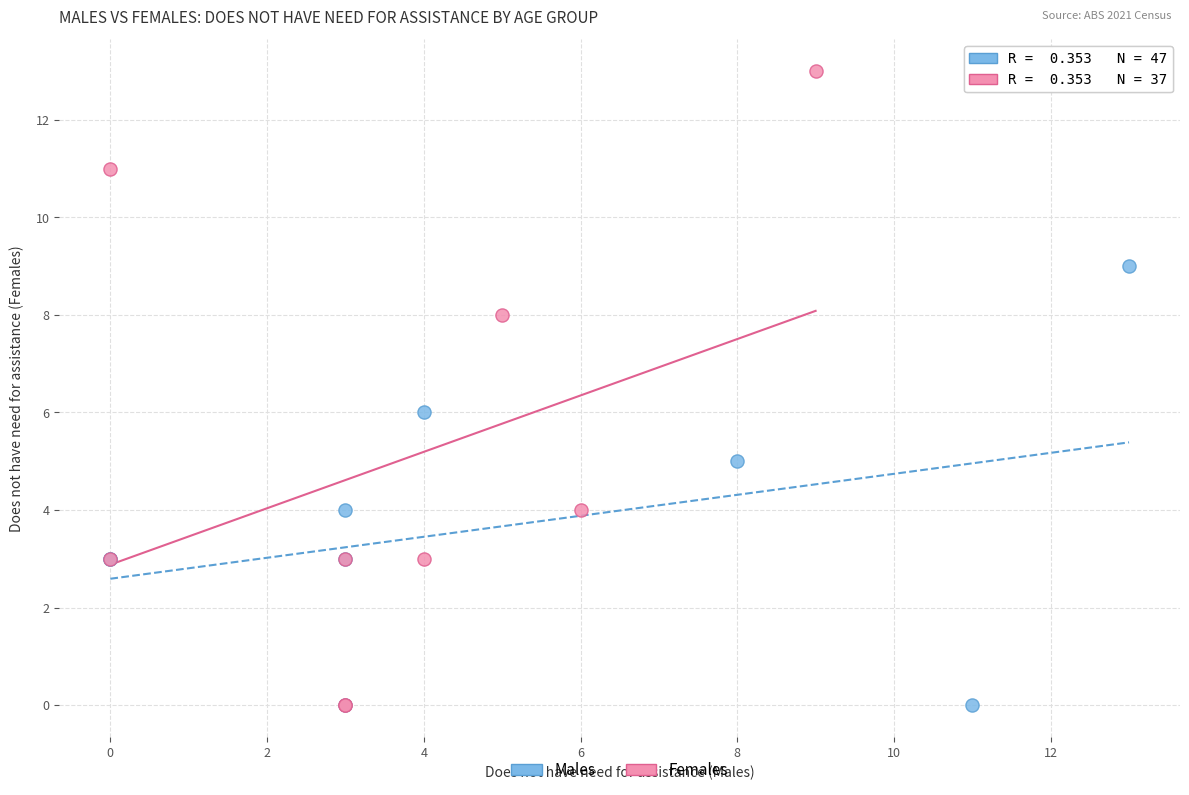

What are all the series names shown in the legend?

Males, Females